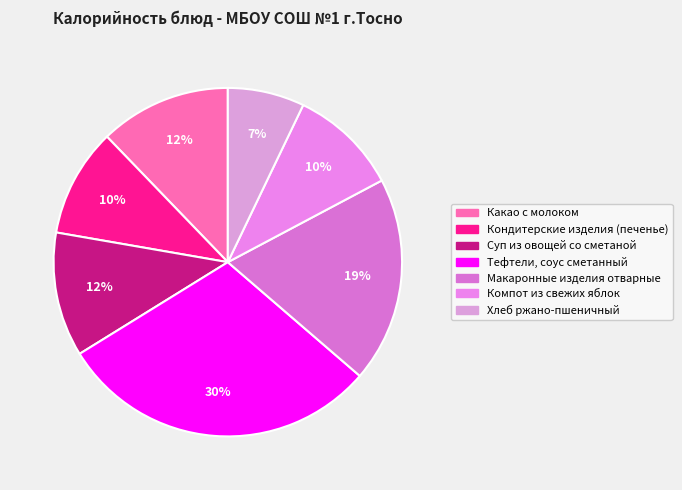

To the nearest percent, what percentage of the pie is Какао с молоком?

12%